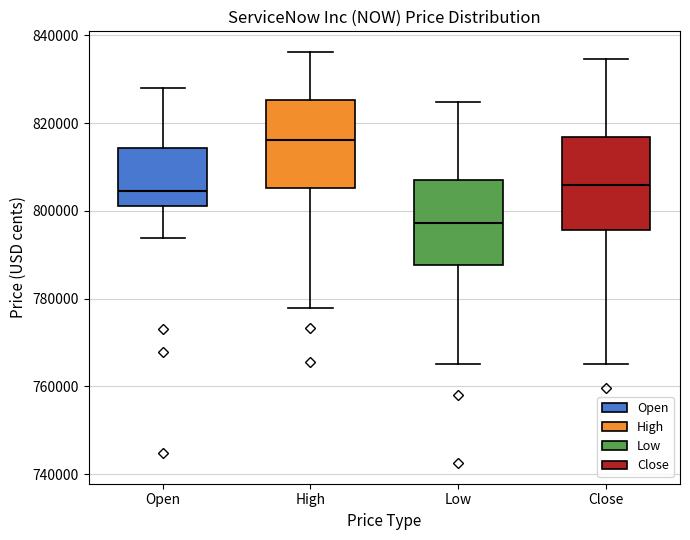

Which box has the lowest median line?

Low